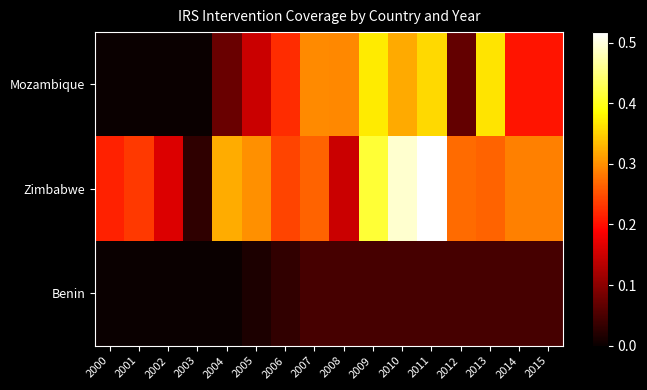

Which series has the largest total across all categories?

Zimbabwe